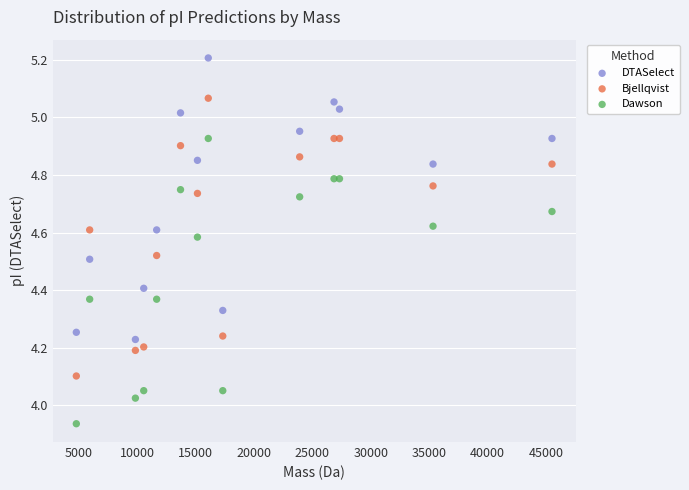

Across all data points, what is the range of X values (max minus min)?

40717.4